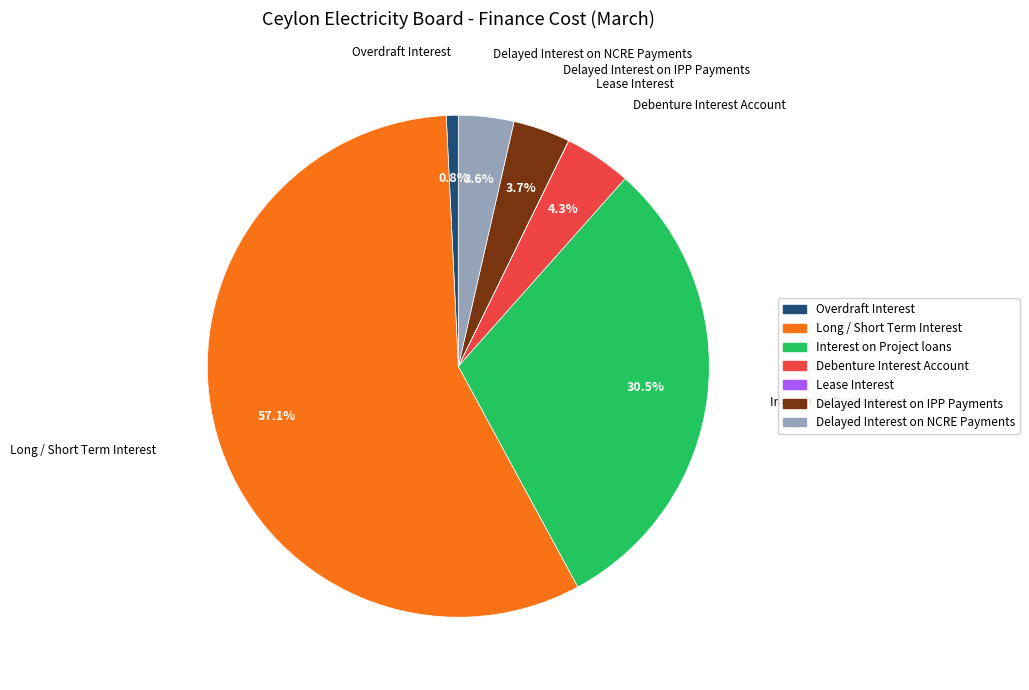

Which slice represents more than half of the pie?

Long / Short Term Interest